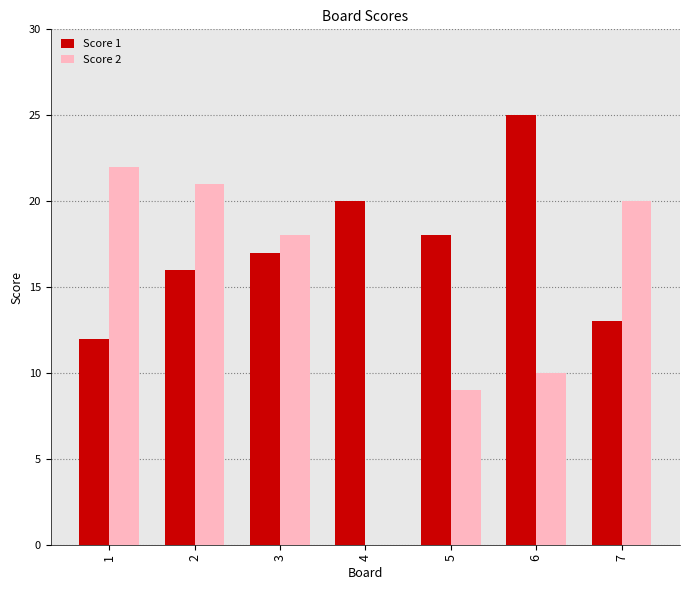

Where is Score 2 nearest to the value 11?

6